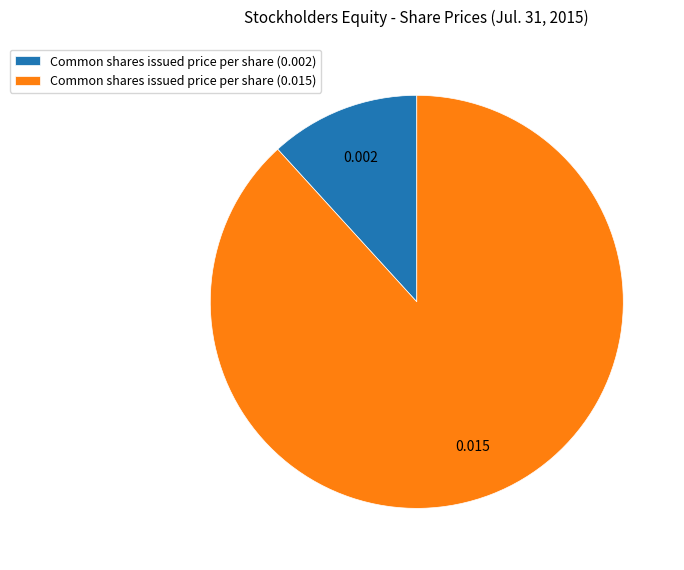

What is the majority slice?

Common shares issued price per share (0.015)